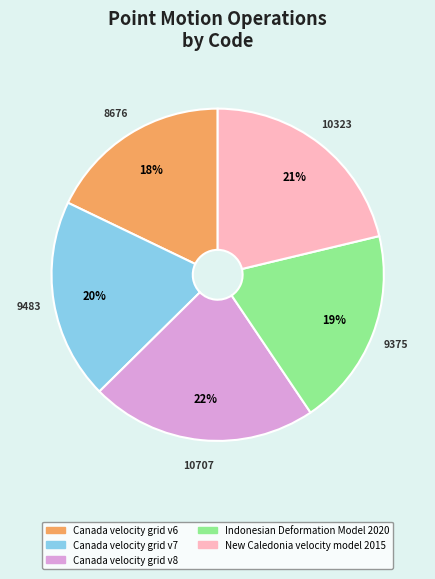

To the nearest percent, what is the difference between the largest and smallest slice percentages?

4%